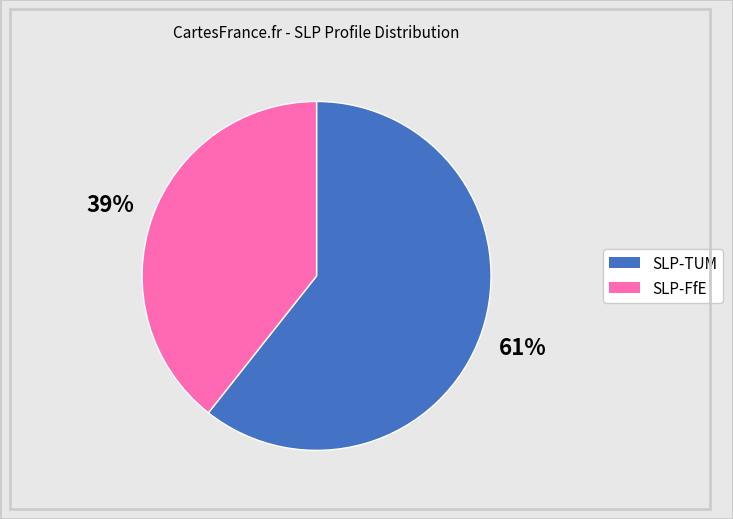

Does any single category account for the majority?

Yes